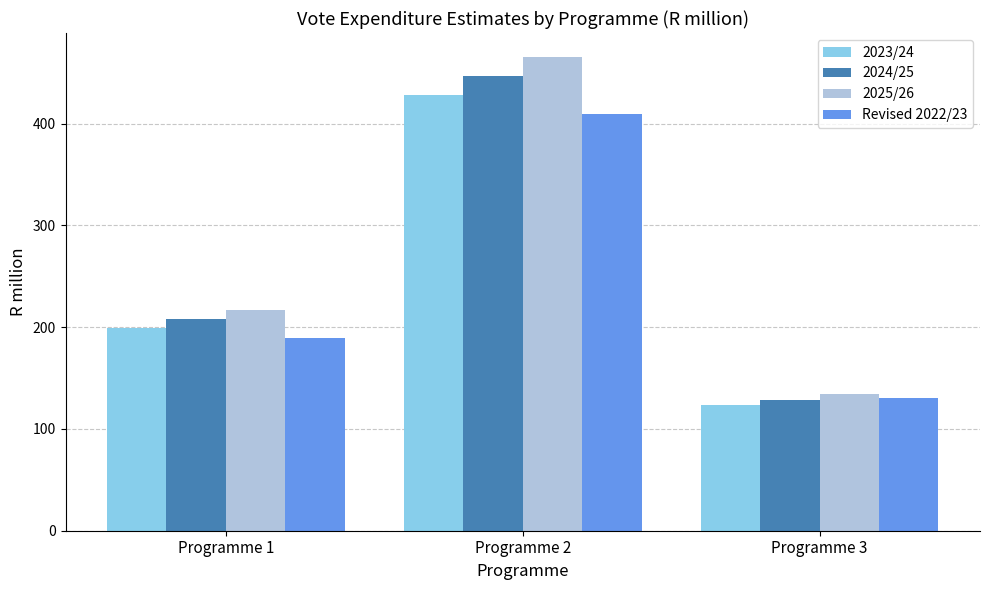

True or false: 2024/25 has a value of 279.8 at Programme 1.

False